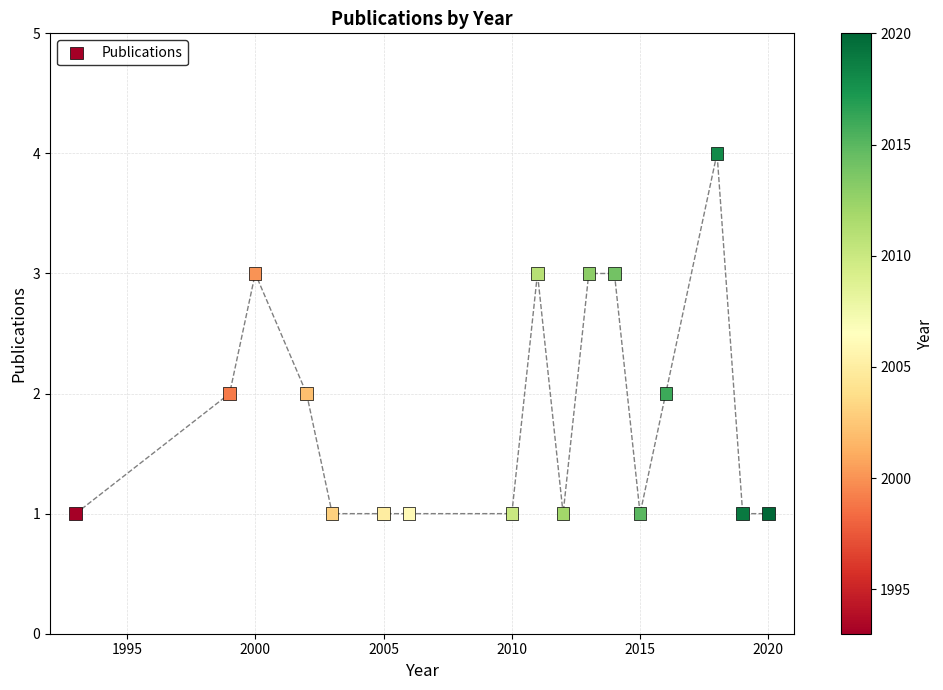

What is the range of X values (max minus min)?

27